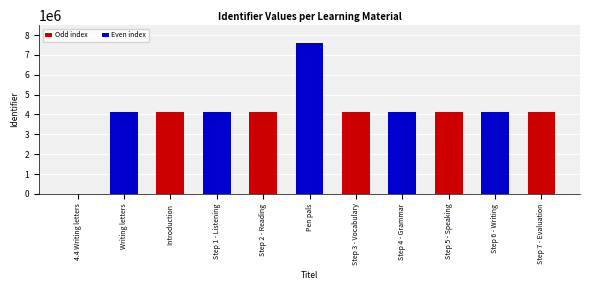

Is it true that the value at Pen pals is 7601190?

True